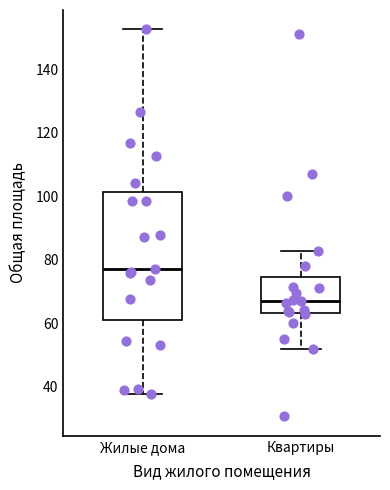

Reading left to right, read every box against the y-axis: the position of its median line, the range the box covers, and the ends of its whiskers. The values are not printed on the chart, so give them approximately, as read against the axis.

Жилые дома: median 78, box 62 to 102, whiskers 38 to 152
Квартиры: median 68, box 64 to 74, whiskers 52 to 82